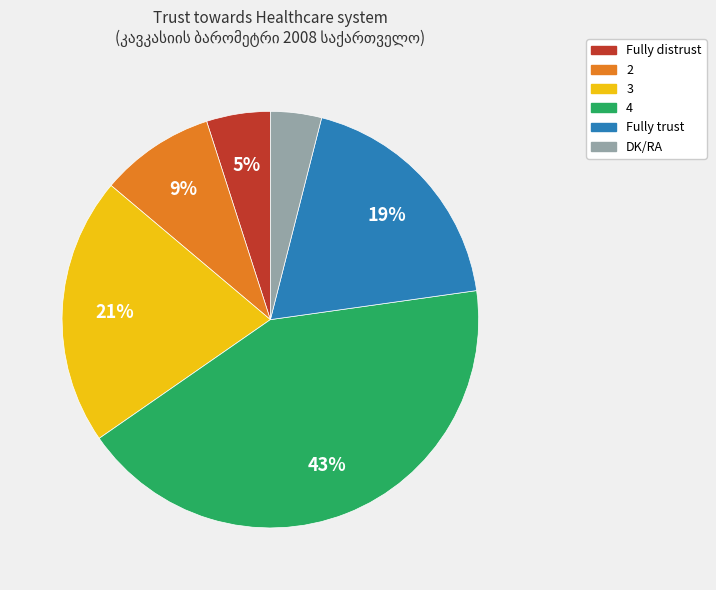

True or false: 3 accounts for 21% of the total.

True